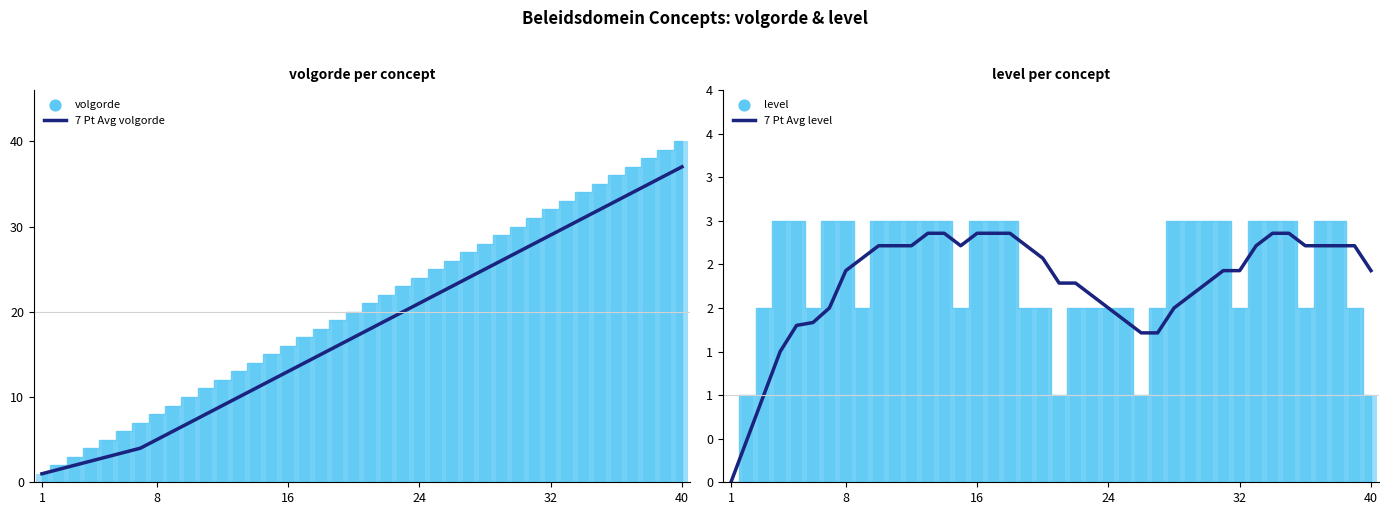

What is the total value across all series at 24?

4.0